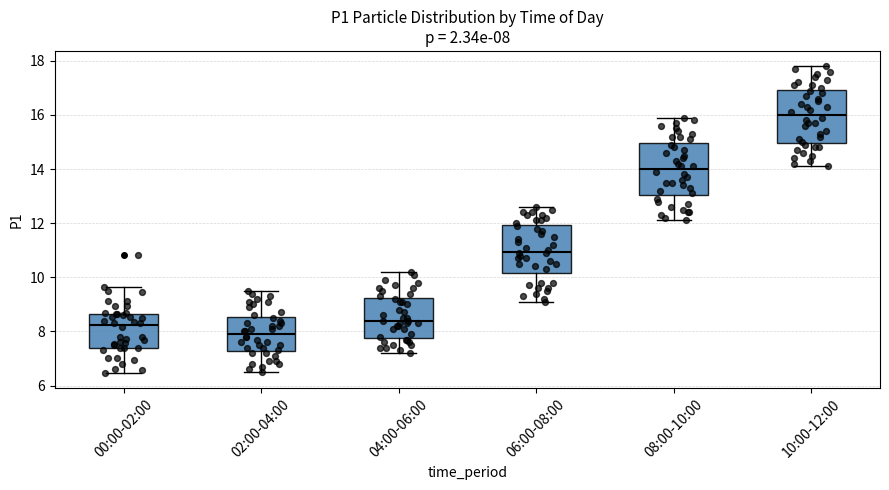

Which box's median line is the highest?

10:00-12:00